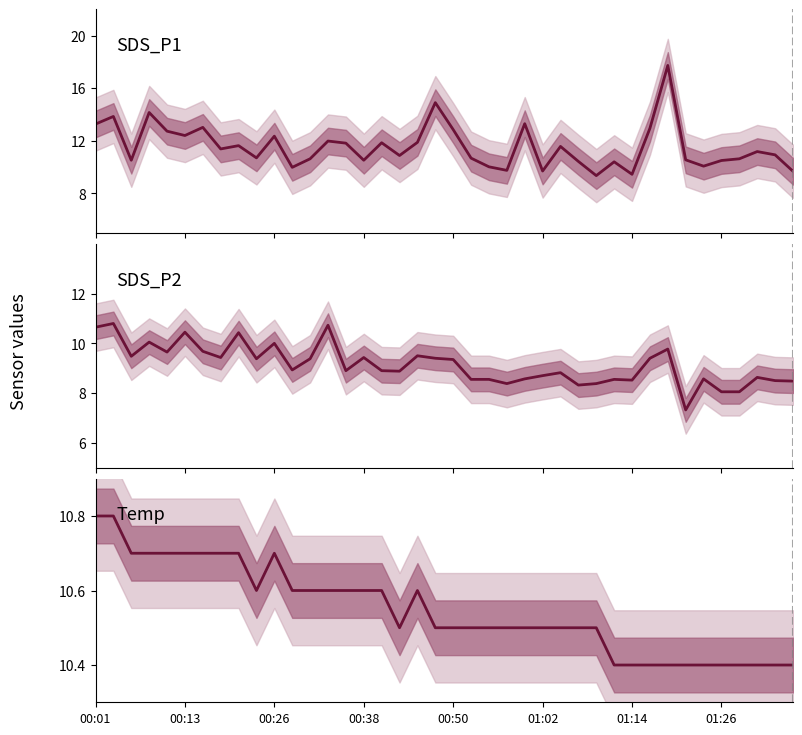

How many values in the SDS_P1 series are below 11?

20